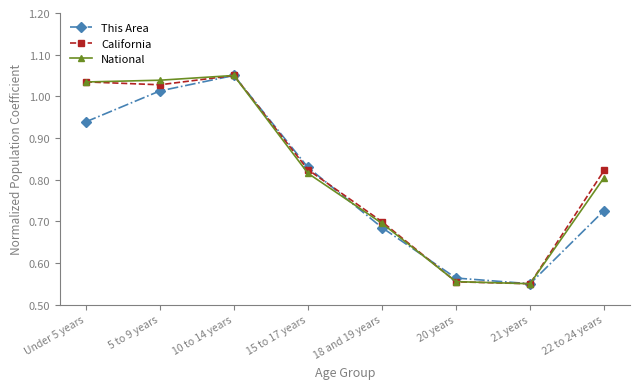

What is the total value across all series at 22 to 24 years?

2.4